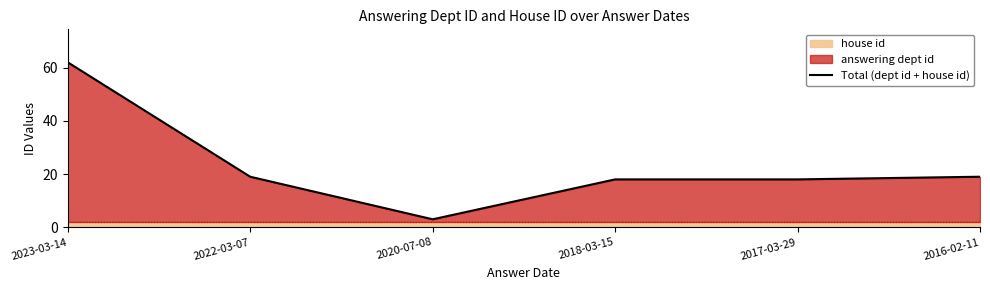

Where does the data first go above 19?

2023-03-14